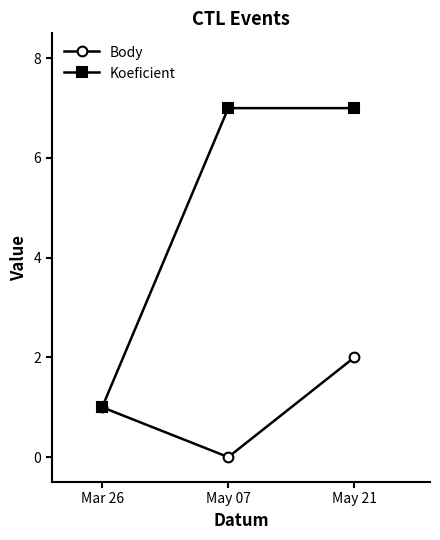

At May 21, list the series in order from smallest to largest.

Body, Koeficient